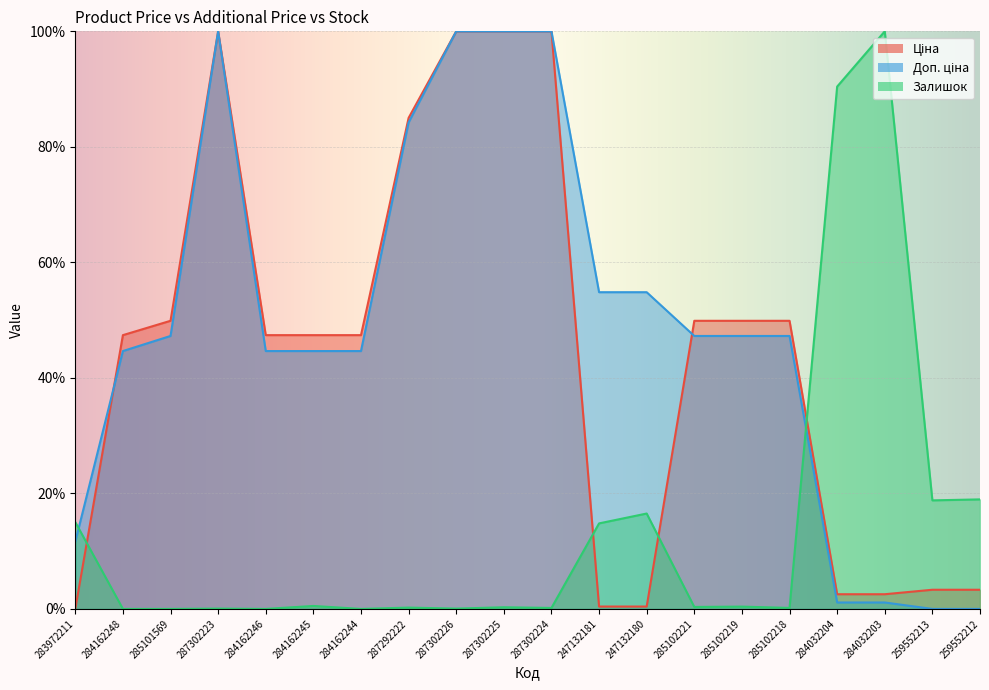

What is the difference between the Доп. ціна values at 247132181 and 287302224?

45.2